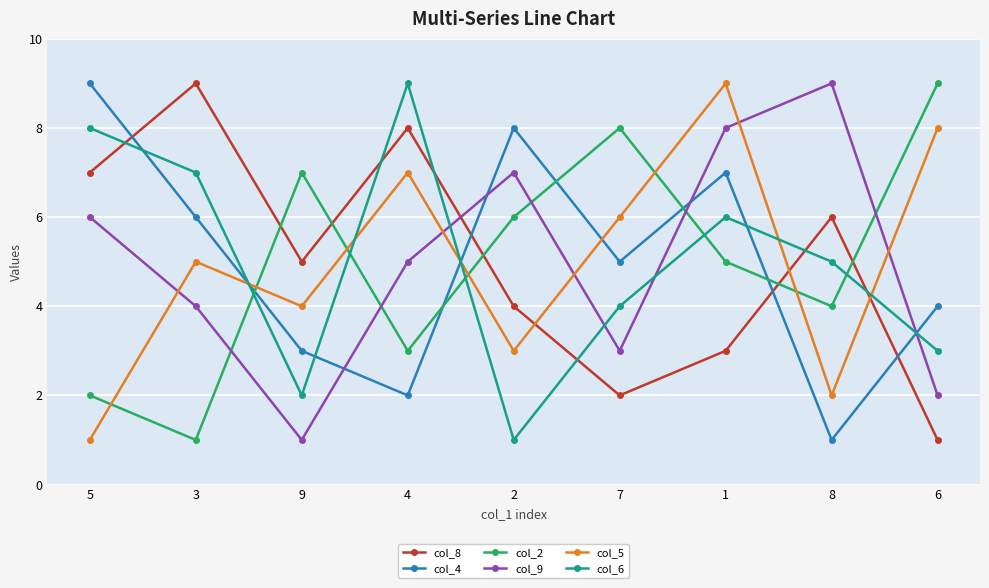

How many values in the col_9 series are below 5?

4